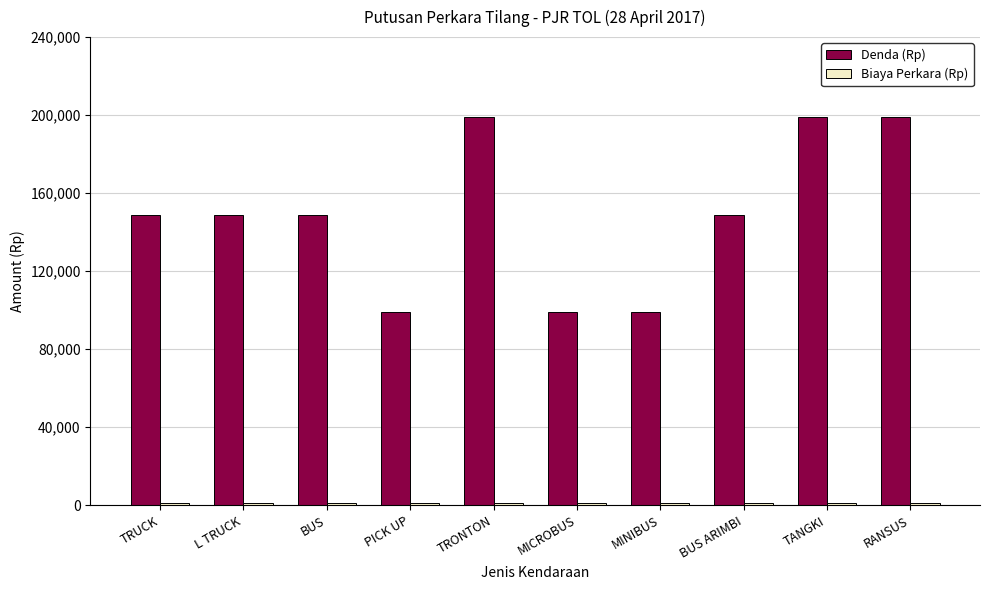

At how many categories does at least one series exceed 123803?

7